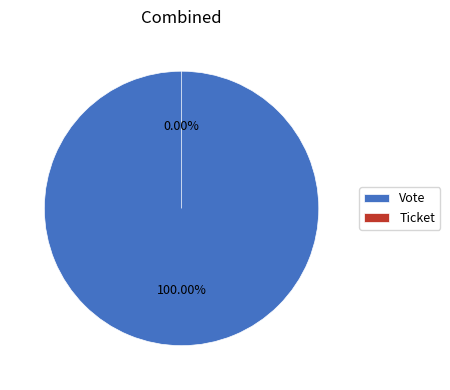

Between Ticket and Vote, which is larger?

Vote